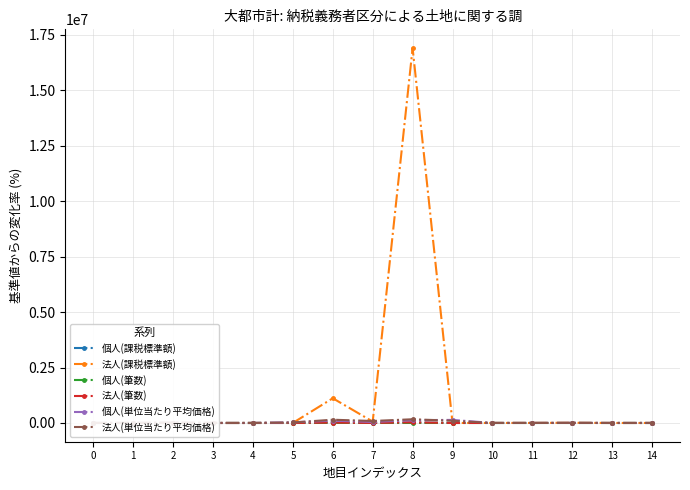

Reading left to right, what are all the values shown in this chart?

個人(課税標準額): 0=0.0	1=-100.0	2=21.0	3=-71.5	4=-100.0	5=379.6	6=25966.8	7=4623.1	8=22873.5	9=-99.9	10=-98.3	11=-70.9	12=-13.2	13=-100.0	14=-97.1
法人(課税標準額): 0=0.0	1=-100.0	2=1264.6	3=-43.6	4=-100.0	5=2626.9	6=1115033.6	7=62475.8	8=16908756.3	9=-43.1	10=720.3	11=1431.7	12=8381.4	13=-96.6	14=605.1
個人(筆数): 0=0.0	1=-100.0	2=-94.9	3=-4.7	4=-100.0	5=-85.1	6=978.8	7=197.4	8=51.2	9=-100.0	10=-99.5	11=-21.7	12=-94.6	13=-100.0	14=-90.0
法人(筆数): 0=0.0	1=-100.0	2=-58.2	3=40.9	4=-100.0	5=-30.7	6=18525.0	7=1902.5	8=30349.6	9=-92.9	10=37.2	11=2050.6	12=317.5	13=-93.7	14=254.6
個人(単位当たり平均価格): 0=0.0	1=111.5	2=15671.3	3=-54.1	4=-31.1	5=31683.6	6=103942.6	7=46317.2	8=128362.3	9=138115.6	10=626.2	11=-86.1	12=4616.4	13=-76.2	14=-39.3
法人(単位当たり平均価格): 0=0.0	1=-100.0	2=11573.3	3=-59.2	4=-100.0	5=22690.8	6=146831.7	7=89344.2	8=167790.0	9=99937.5	10=300.0	11=-90.8	12=3151.7	13=-73.3	14=30.8